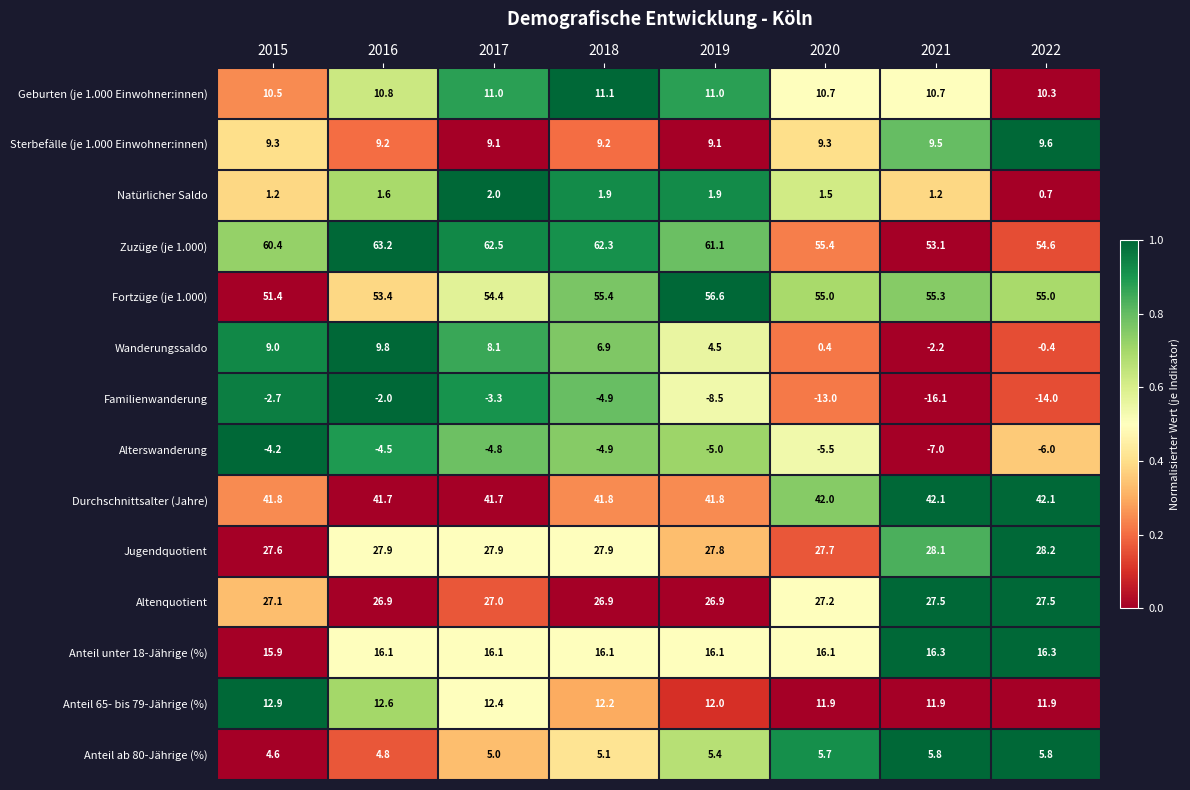

At which category is the sum across all series the highest?

2016